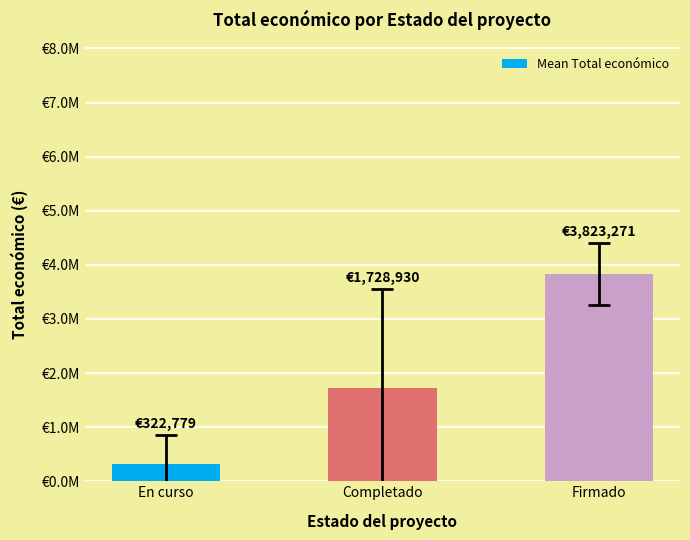

Does the chart contain any negative values?

No